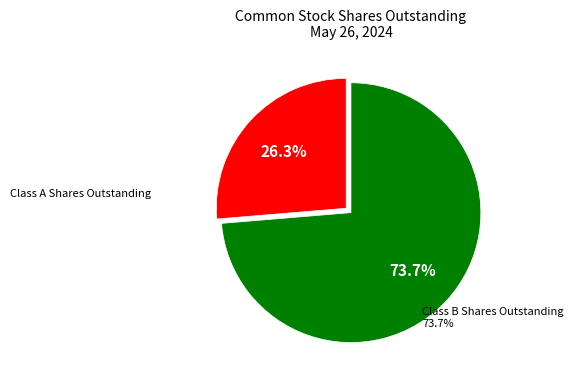

How many slices are in this pie chart?

2